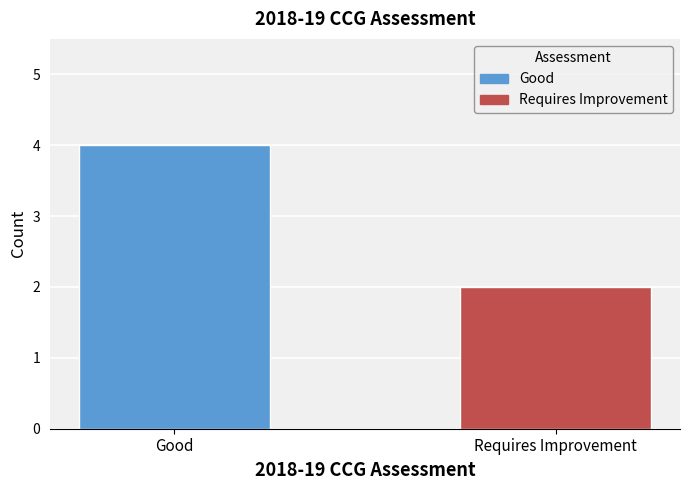

What is the maximum value shown in the chart?

4